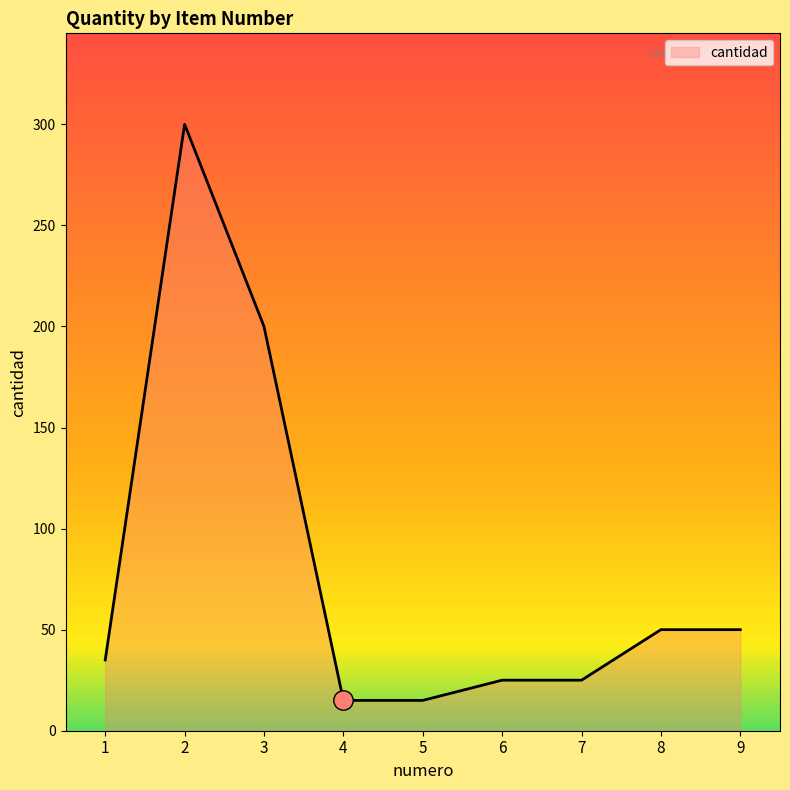

What is the minimum value shown in the chart?

15